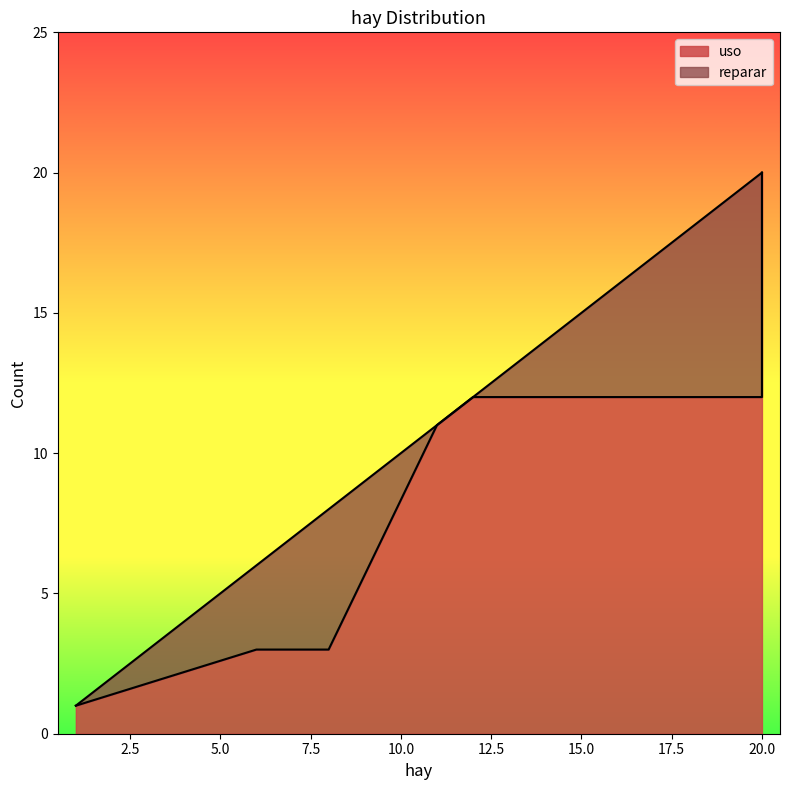

Does the chart have visible grid lines?

No